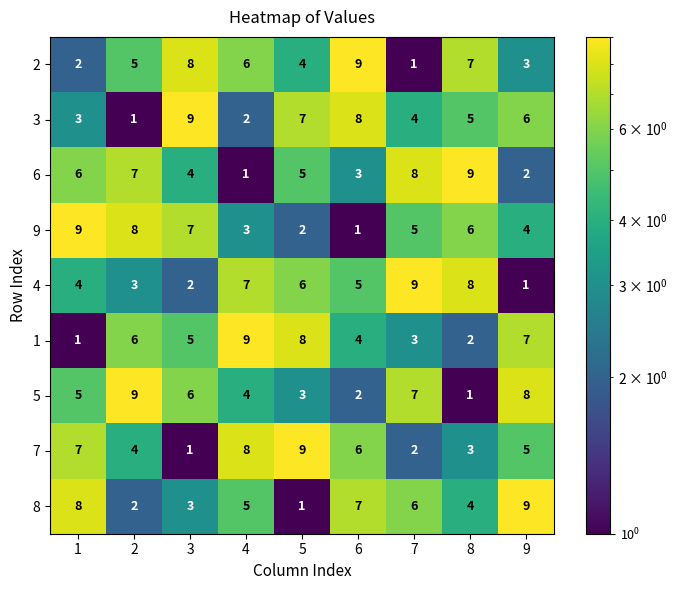

What is the difference between the second highest and minimum values in the 8 series?

7